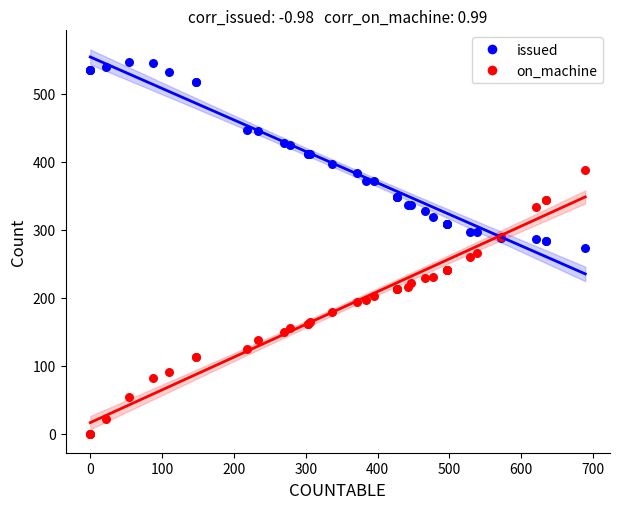

What is the X range (max minus min) for the scatter plot?

689